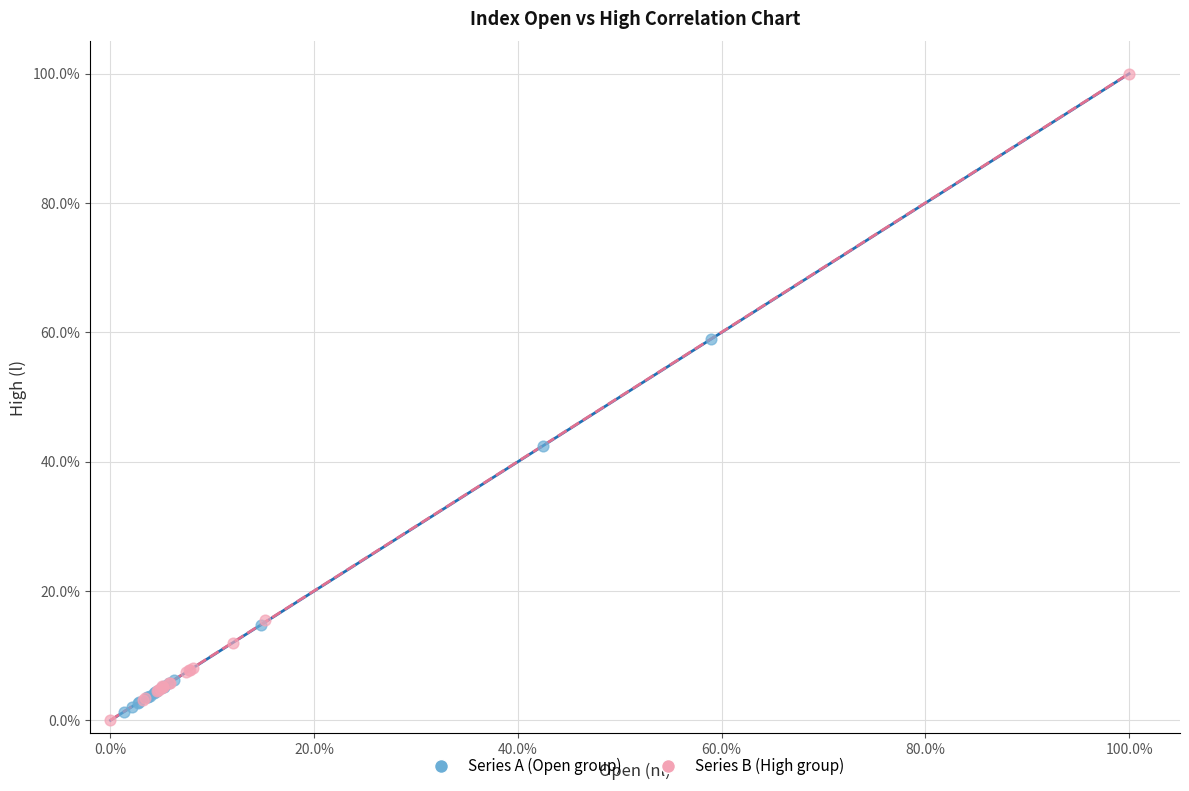

Which series reaches the maximum Y coordinate?

Series B (High group)